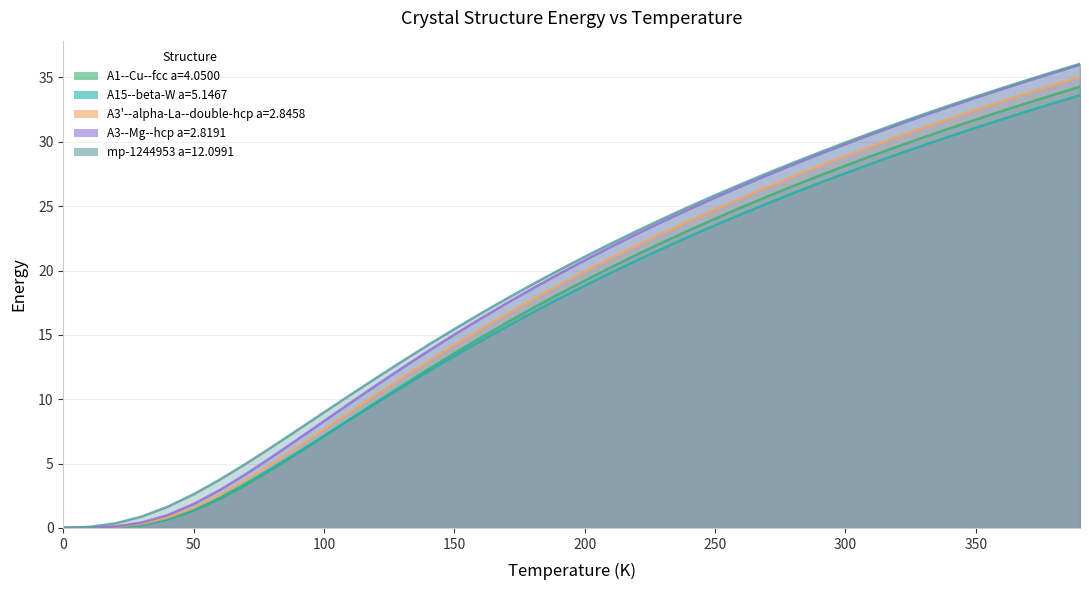

Rank the series by their average value, from lowest to highest.

A15--beta-W a=5.1467, A1--Cu--fcc a=4.0500, A3'--alpha-La--double-hcp a=2.8458, A3--Mg--hcp a=2.8191, mp-1244953 a=12.0991